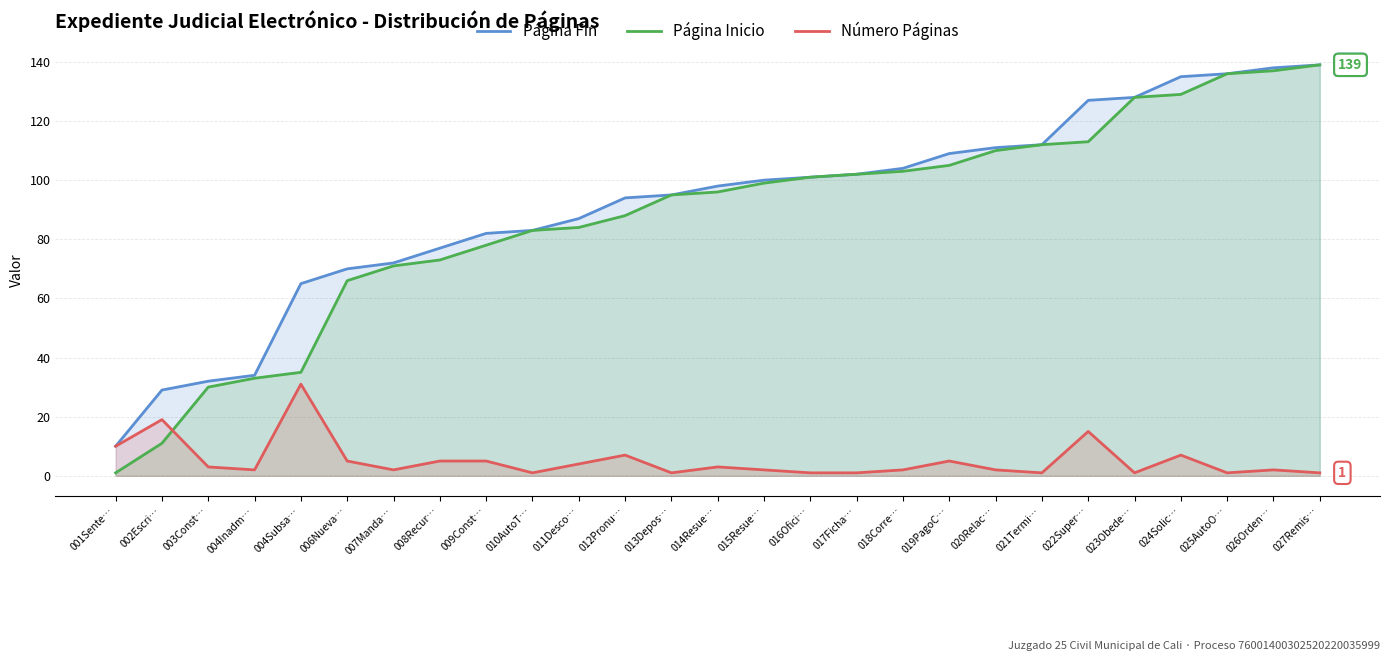

Does the chart display data point markers on the line(s)?

No